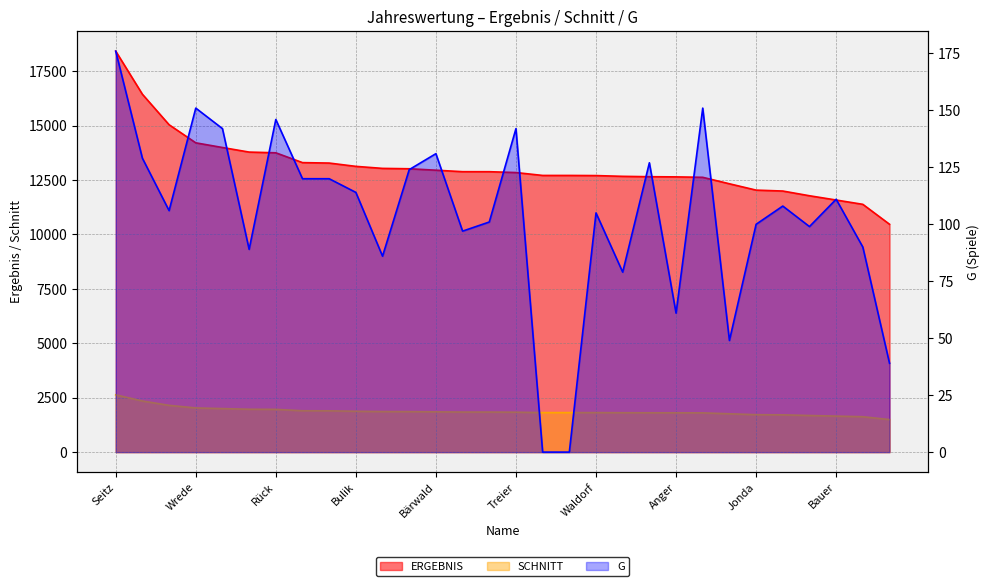

Is it true that G equals 237 at Rück?

False